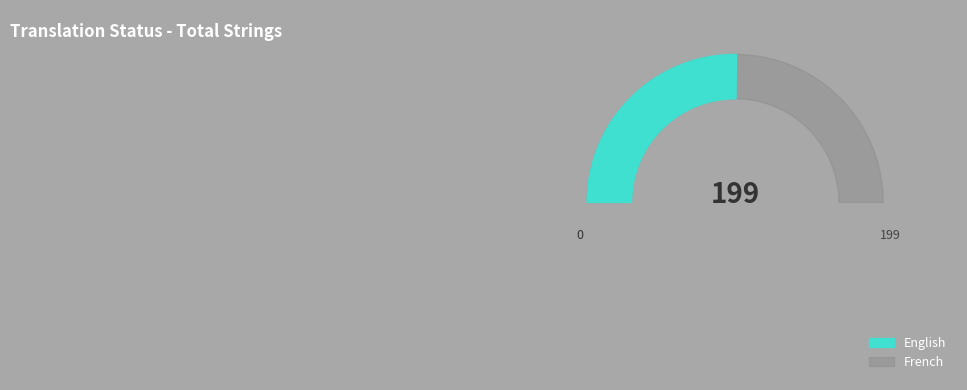

Is the sum of English and French greater than half?

Yes